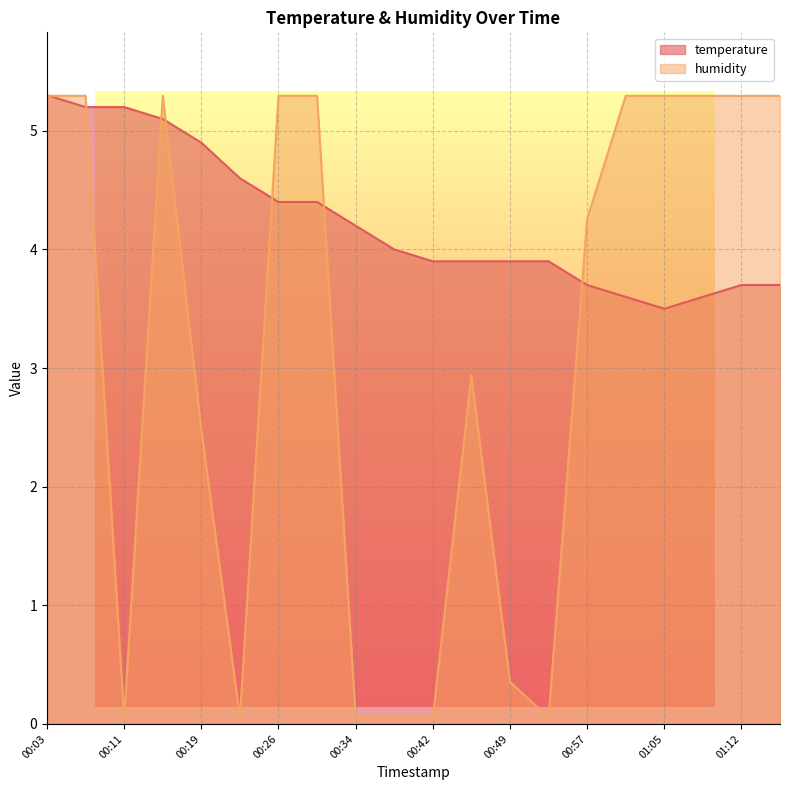

What position from the right is 00:19?

16